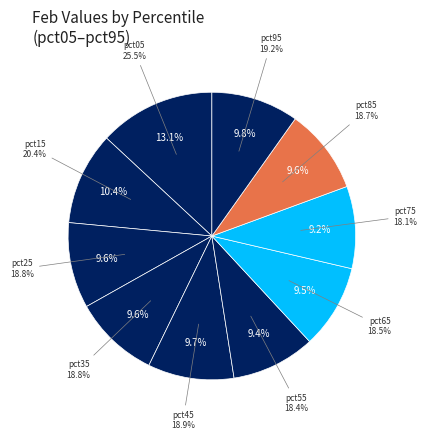

Count the number of slices in the pie.

10